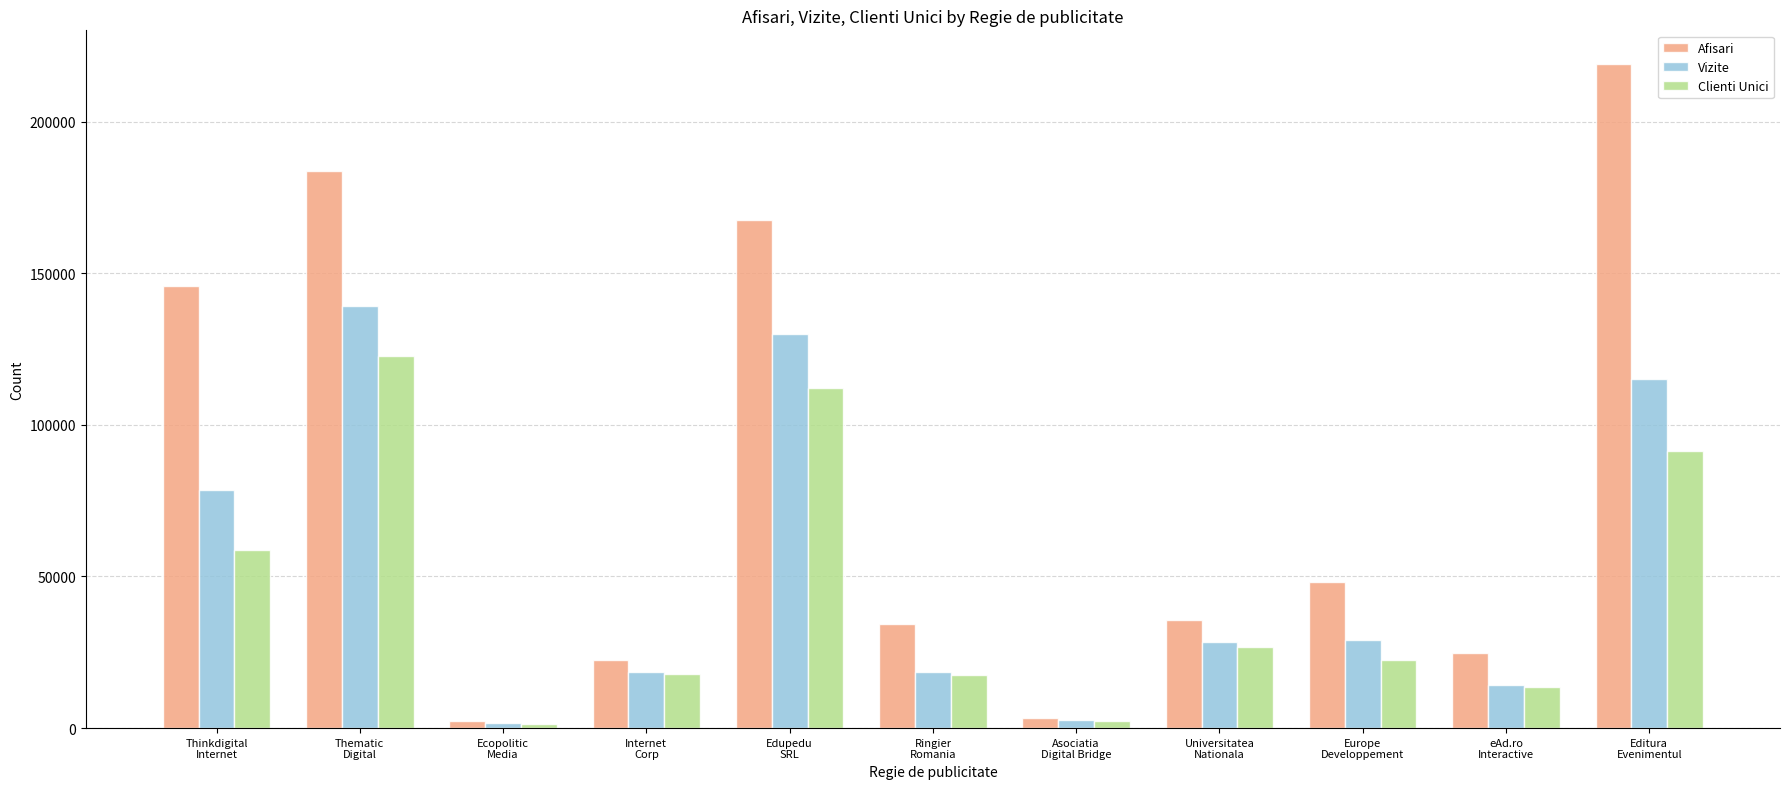

What is the difference between the second highest and minimum values in the Afisari series?

181189